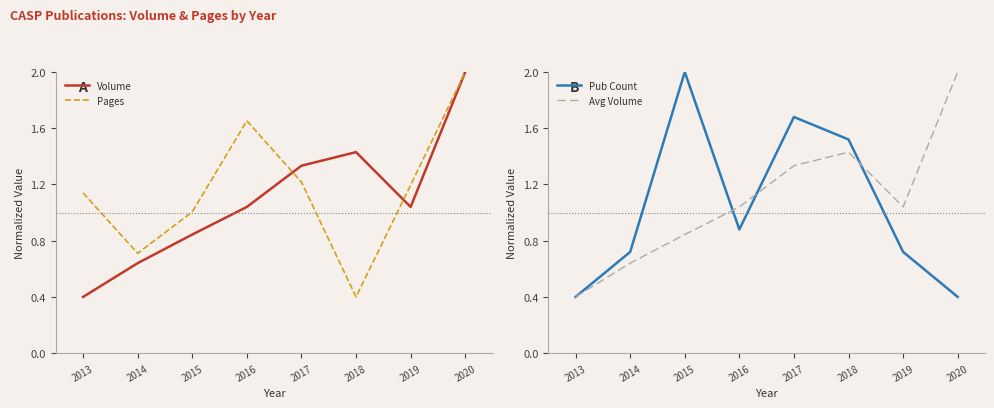

True or false: Volume has a value of 1.0 at 2013.

False